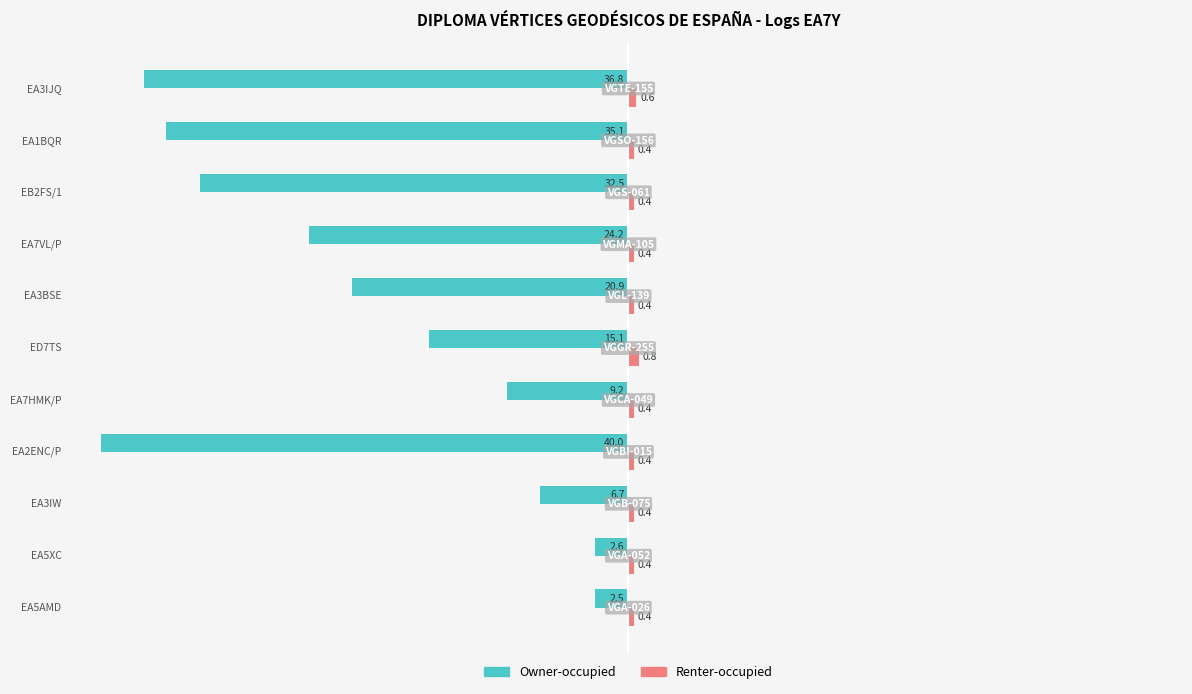

At how many categories does at least one series exceed -25?

11